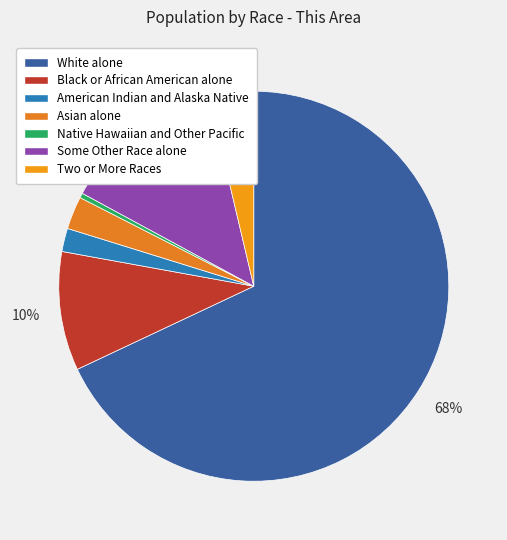

How many slices are in this pie chart?

7